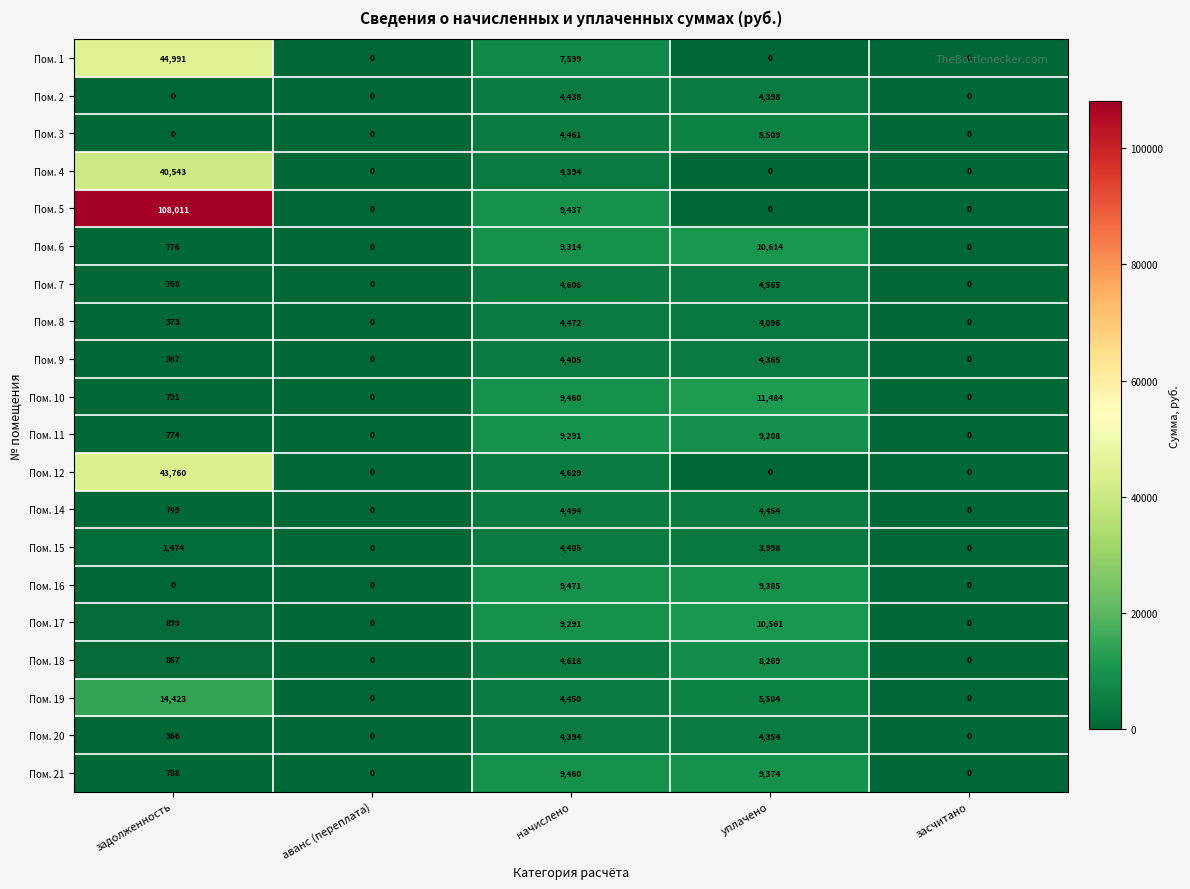

What is the sum of all Пом. 16 values?

18856